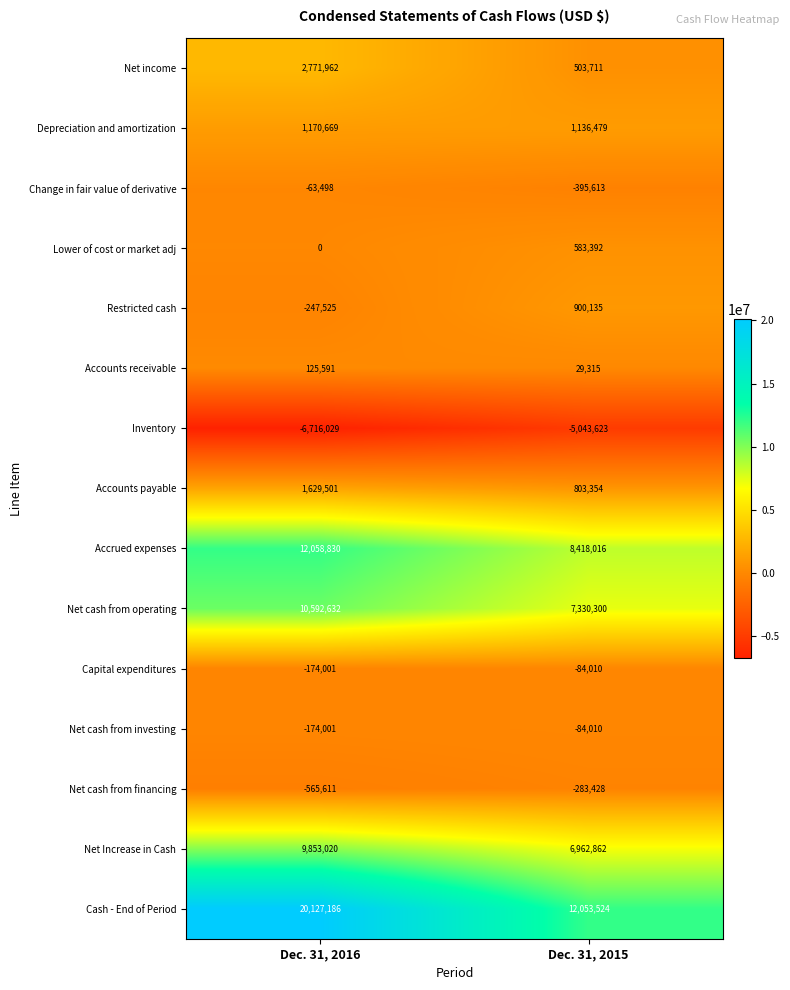

Which series has the largest range (max minus min)?

Cash - End of Period